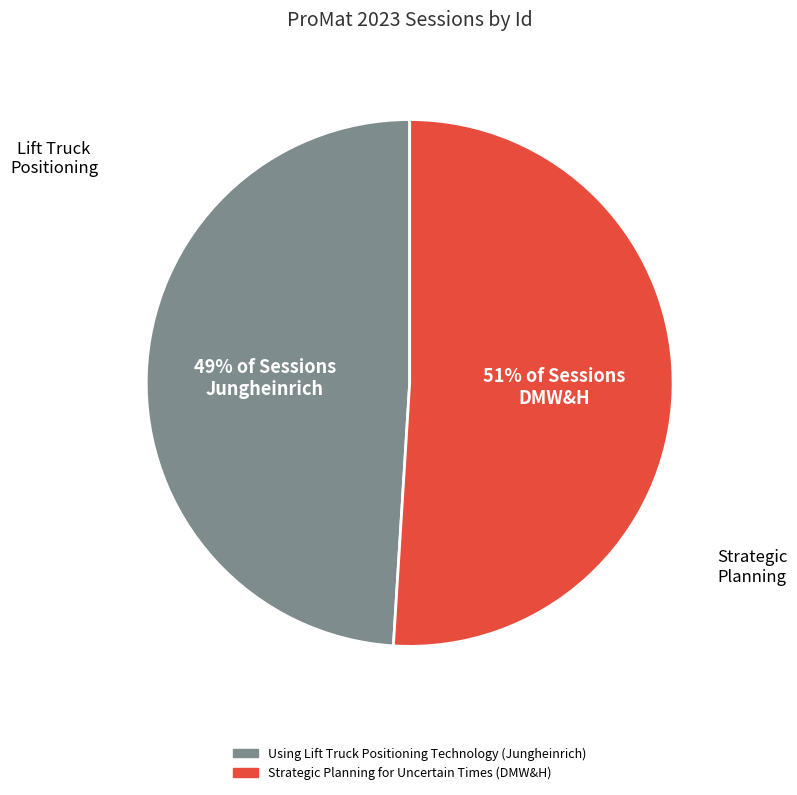

The Strategic Planning for Uncertain Times (DMW&H) slice represents 38% of the pie. True or false?

False